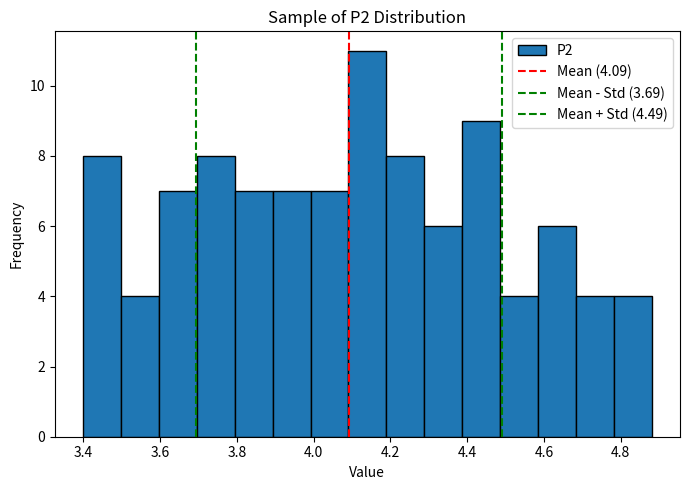

Reading left to right, transcribe this chart: for each bar, give the range it covers on the x-axis and its height. Neither the bar edges nor the heights are printed on the chart, so give them approximately, as read against the axes.

3.40 to 3.50: 8
3.50 to 3.60: 4
3.60 to 3.70: 7
3.70 to 3.80: 8
3.80 to 3.90: 7
3.90 to 4.00: 7
4.00 to 4.10: 7
4.10 to 4.18: 11
4.18 to 4.28: 8
4.28 to 4.38: 6
4.38 to 4.48: 9
4.48 to 4.58: 4
4.58 to 4.68: 6
4.68 to 4.78: 4
4.78 to 4.88: 4